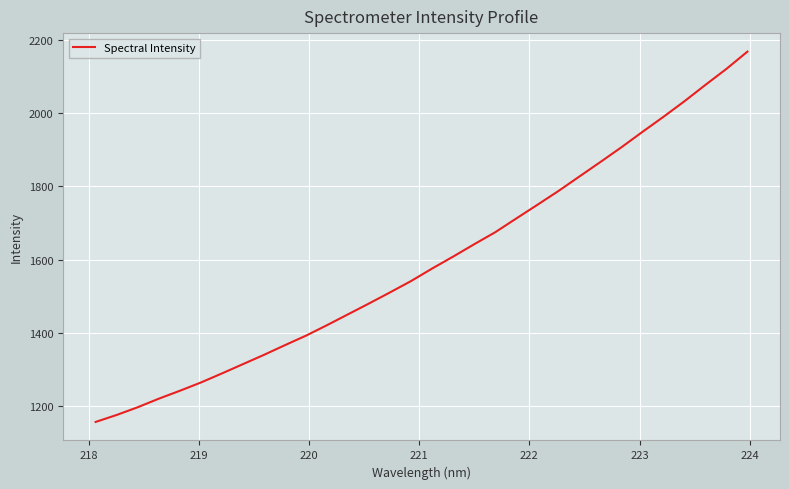

What is the greatest value displayed?

2168.2